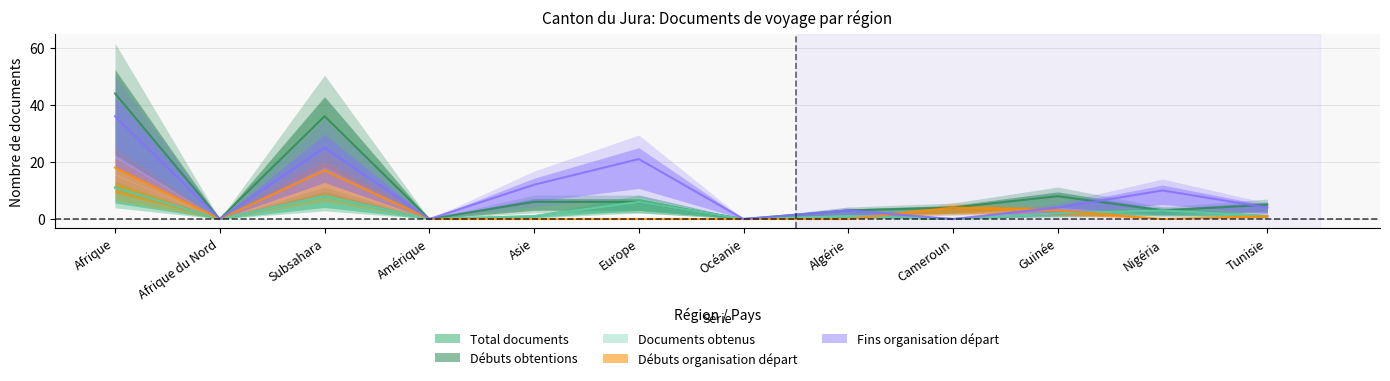

Reading left to right, what are all the values shown in this chart?

Total documents: Afrique=11	Afrique du Nord=0	Subsahara=8	Amérique=0	Asie=1	Europe=6	Océanie=0	Algérie=1	Cameroun=0	Guinée=2	Nigéria=3	Tunisie=1
Débuts obtentions: Afrique=44	Afrique du Nord=0	Subsahara=36	Amérique=0	Asie=6	Europe=6	Océanie=0	Algérie=3	Cameroun=4	Guinée=8	Nigéria=3	Tunisie=5
Documents obtenus: Afrique=11	Afrique du Nord=0	Subsahara=8	Amérique=0	Asie=1	Europe=6	Océanie=0	Algérie=1	Cameroun=0	Guinée=2	Nigéria=3	Tunisie=1
Débuts organisation départ: Afrique=18	Afrique du Nord=0	Subsahara=17	Amérique=0	Asie=0	Europe=0	Océanie=0	Algérie=0	Cameroun=4	Guinée=3	Nigéria=0	Tunisie=1
Fins organisation départ: Afrique=36	Afrique du Nord=0	Subsahara=25	Amérique=0	Asie=12	Europe=21	Océanie=0	Algérie=3	Cameroun=0	Guinée=4	Nigéria=10	Tunisie=4